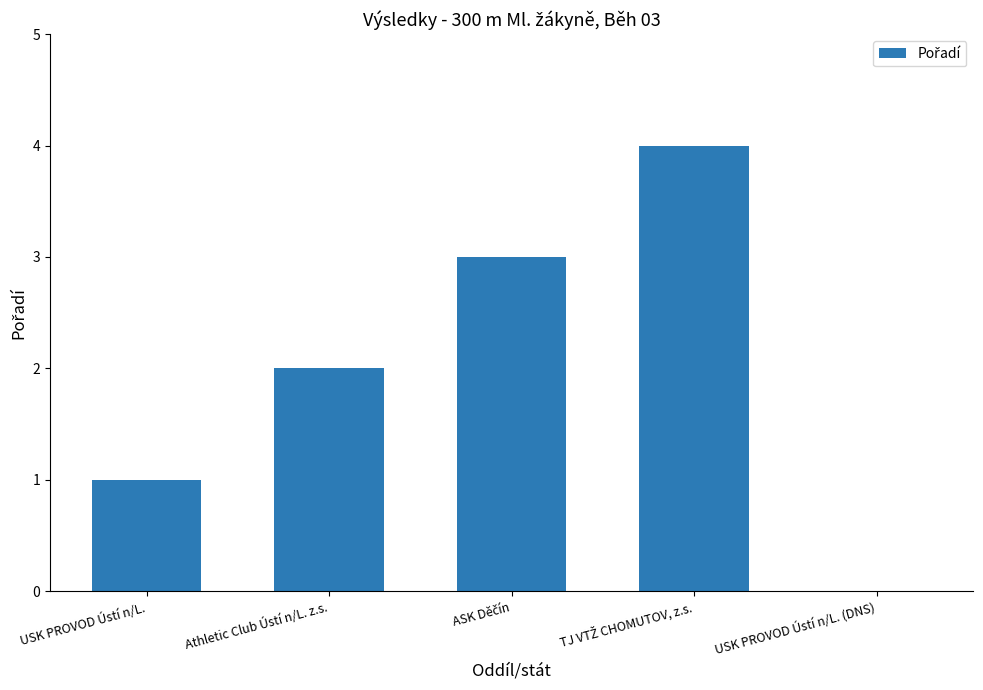

What is the change in value from USK PROVOD Ústí n/L. to USK PROVOD Ústí n/L. (DNS)?

-1